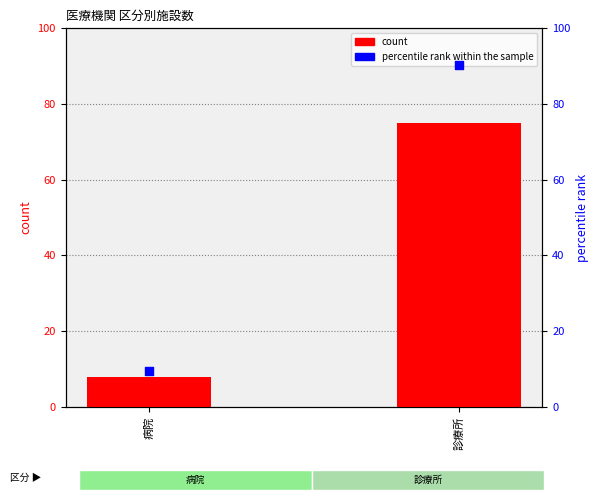

What are all the series names shown in the legend?

count, percentile rank within the sample